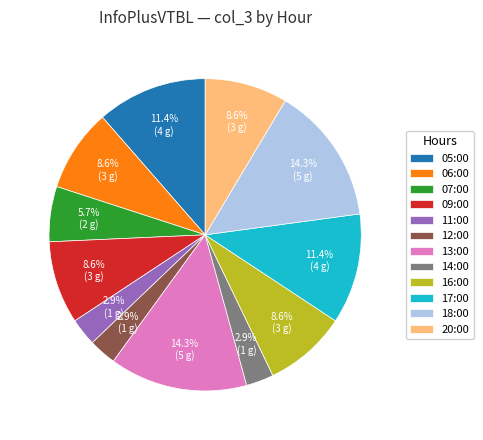

How much of the chart is everything except 20:00?

91.4%